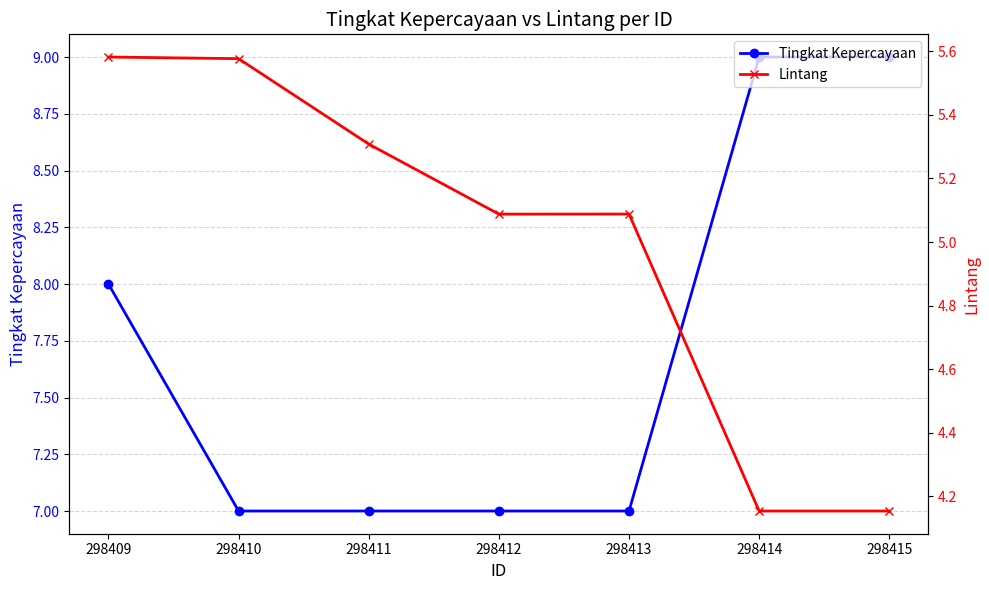

At which label does Lintang first exceed 5?

298409